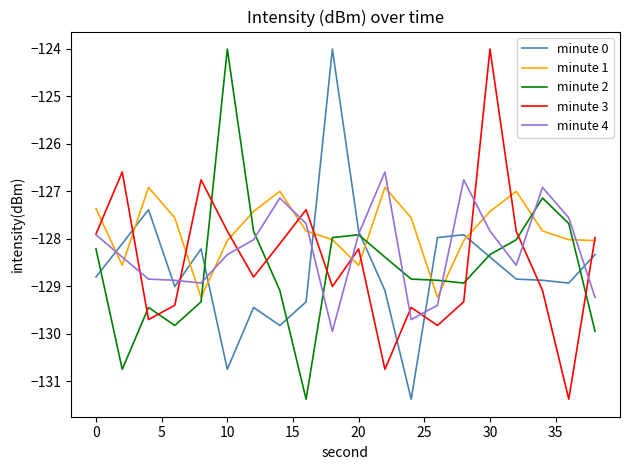

Does the chart have visible grid lines?

No